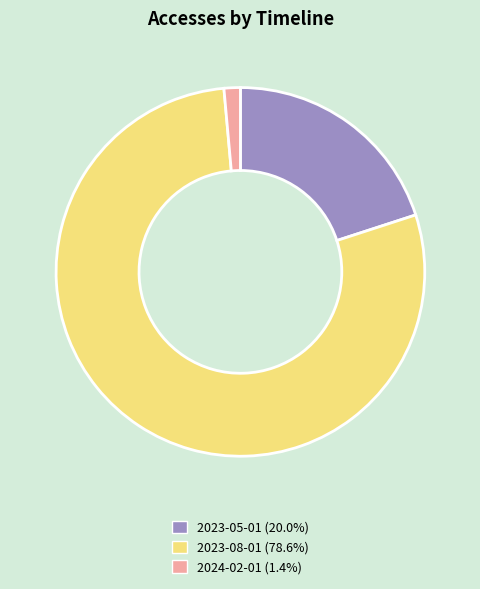

How many segments does this pie chart have?

3